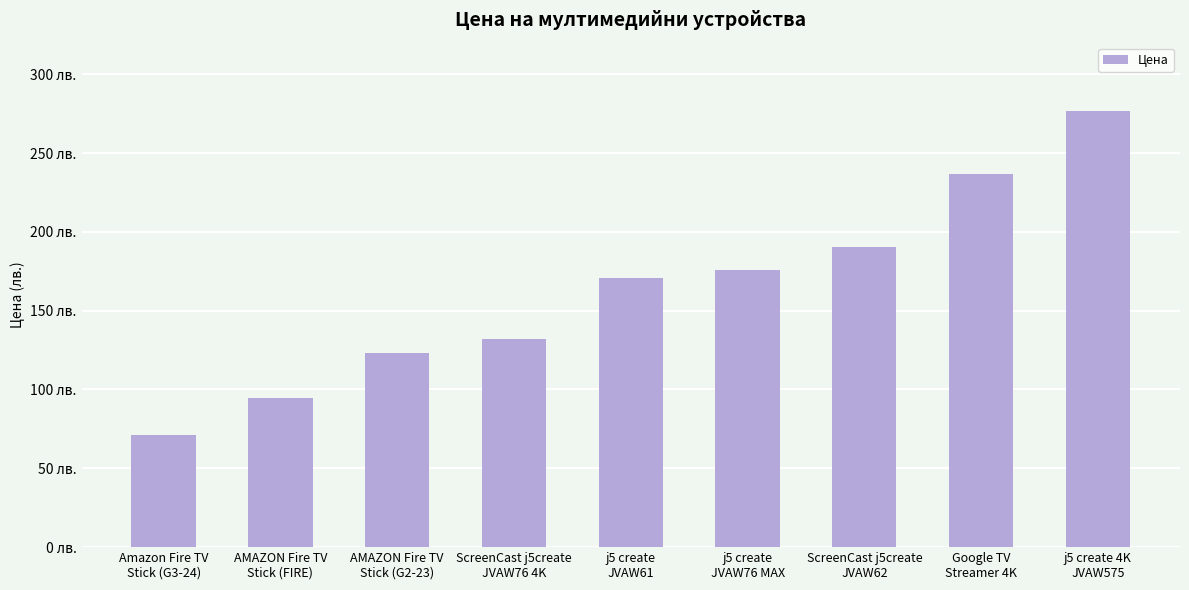

Reading right to left, list all the values displayed in this chart.

j5 create 4K
JVAW575=276.5	Google TV
Streamer 4K=236.6	ScreenCast j5create
JVAW62=190.7	j5 create
JVAW76 MAX=176.0	j5 create
JVAW61=170.8	ScreenCast j5create
JVAW76 4K=132.0	AMAZON Fire TV
Stick (G2-23)=123.4	AMAZON Fire TV
Stick (FIRE)=94.8	Amazon Fire TV
Stick (G3-24)=71.1